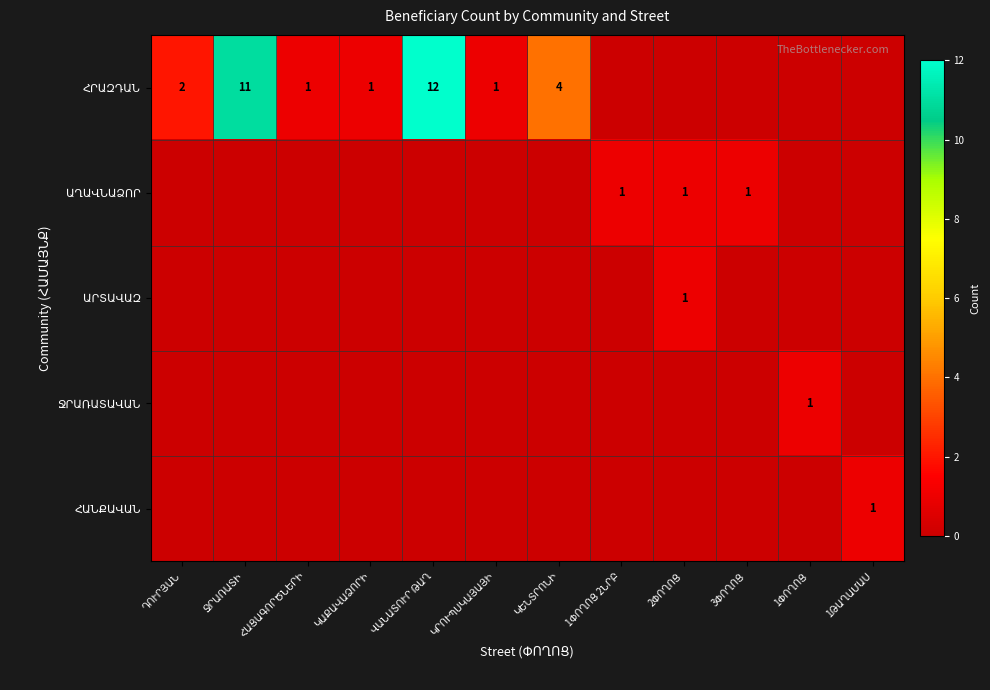

At how many categories does at least one series exceed 4?

2